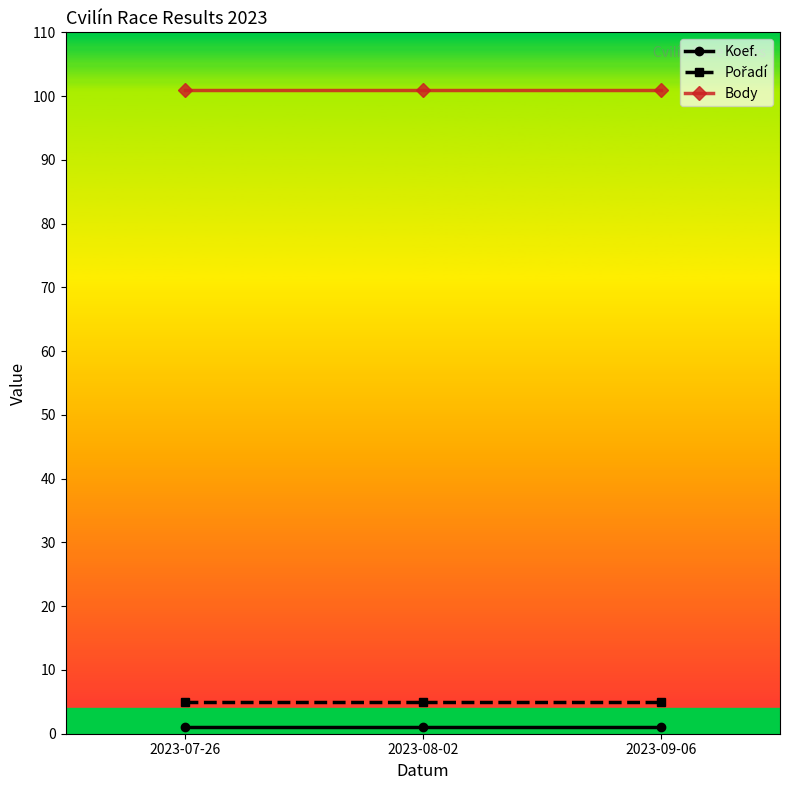

What is the label of the 1st point from the right?

2023-09-06